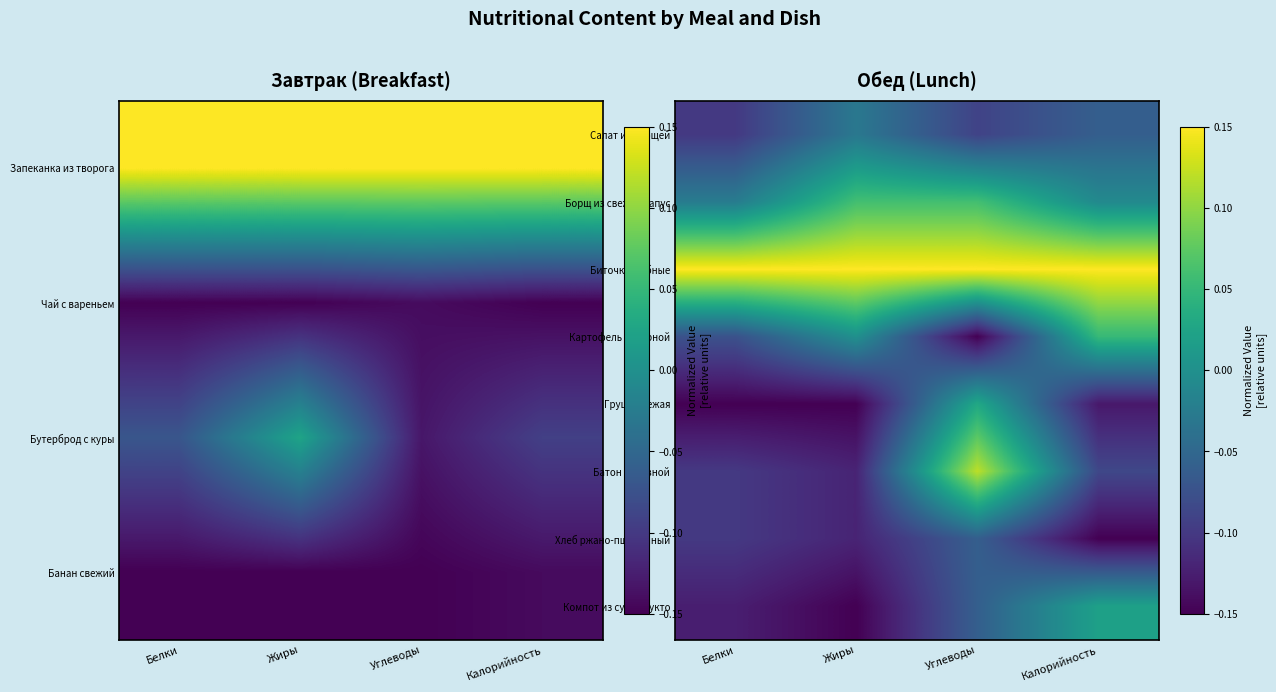

Read the Батон нарезной value at Жиры.

-0.1